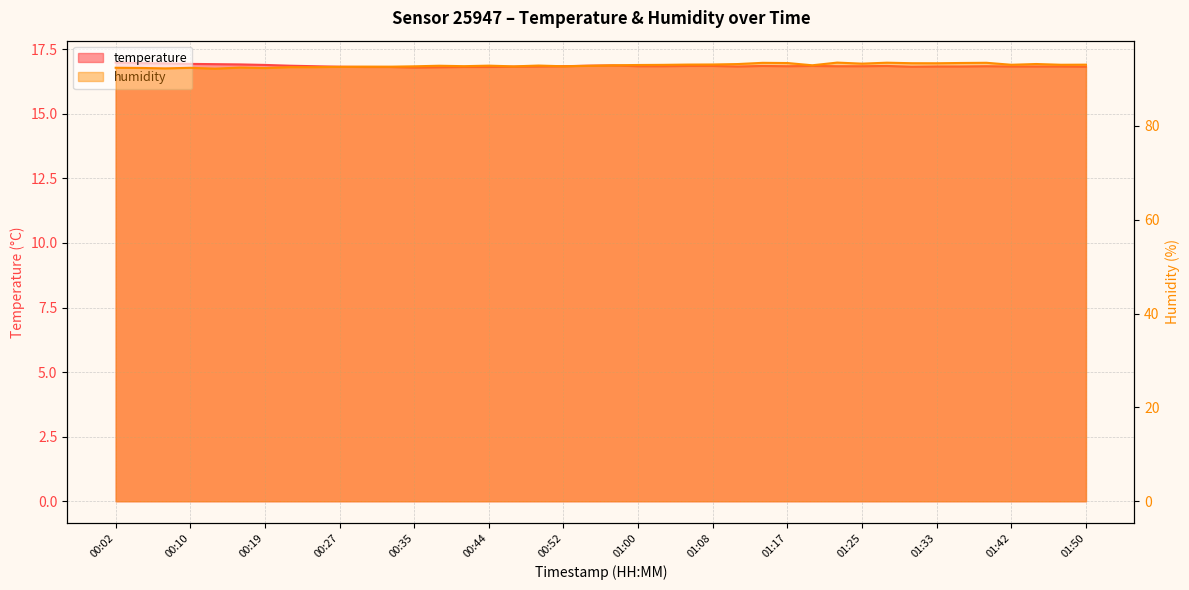

True or false: humidity and temperature cross at least once.

False